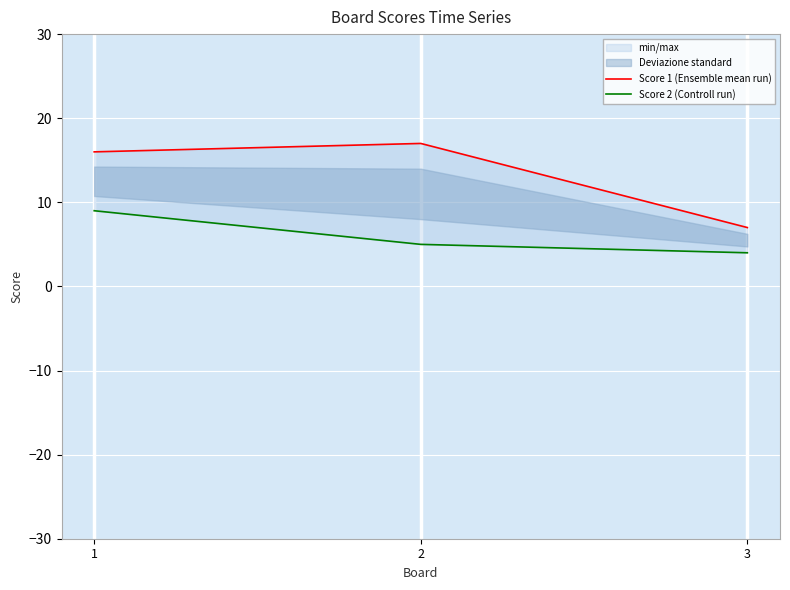

Rank the series by their maximum value, from lowest to highest.

Score 2 (Controll run), Score 1 (Ensemble mean run)